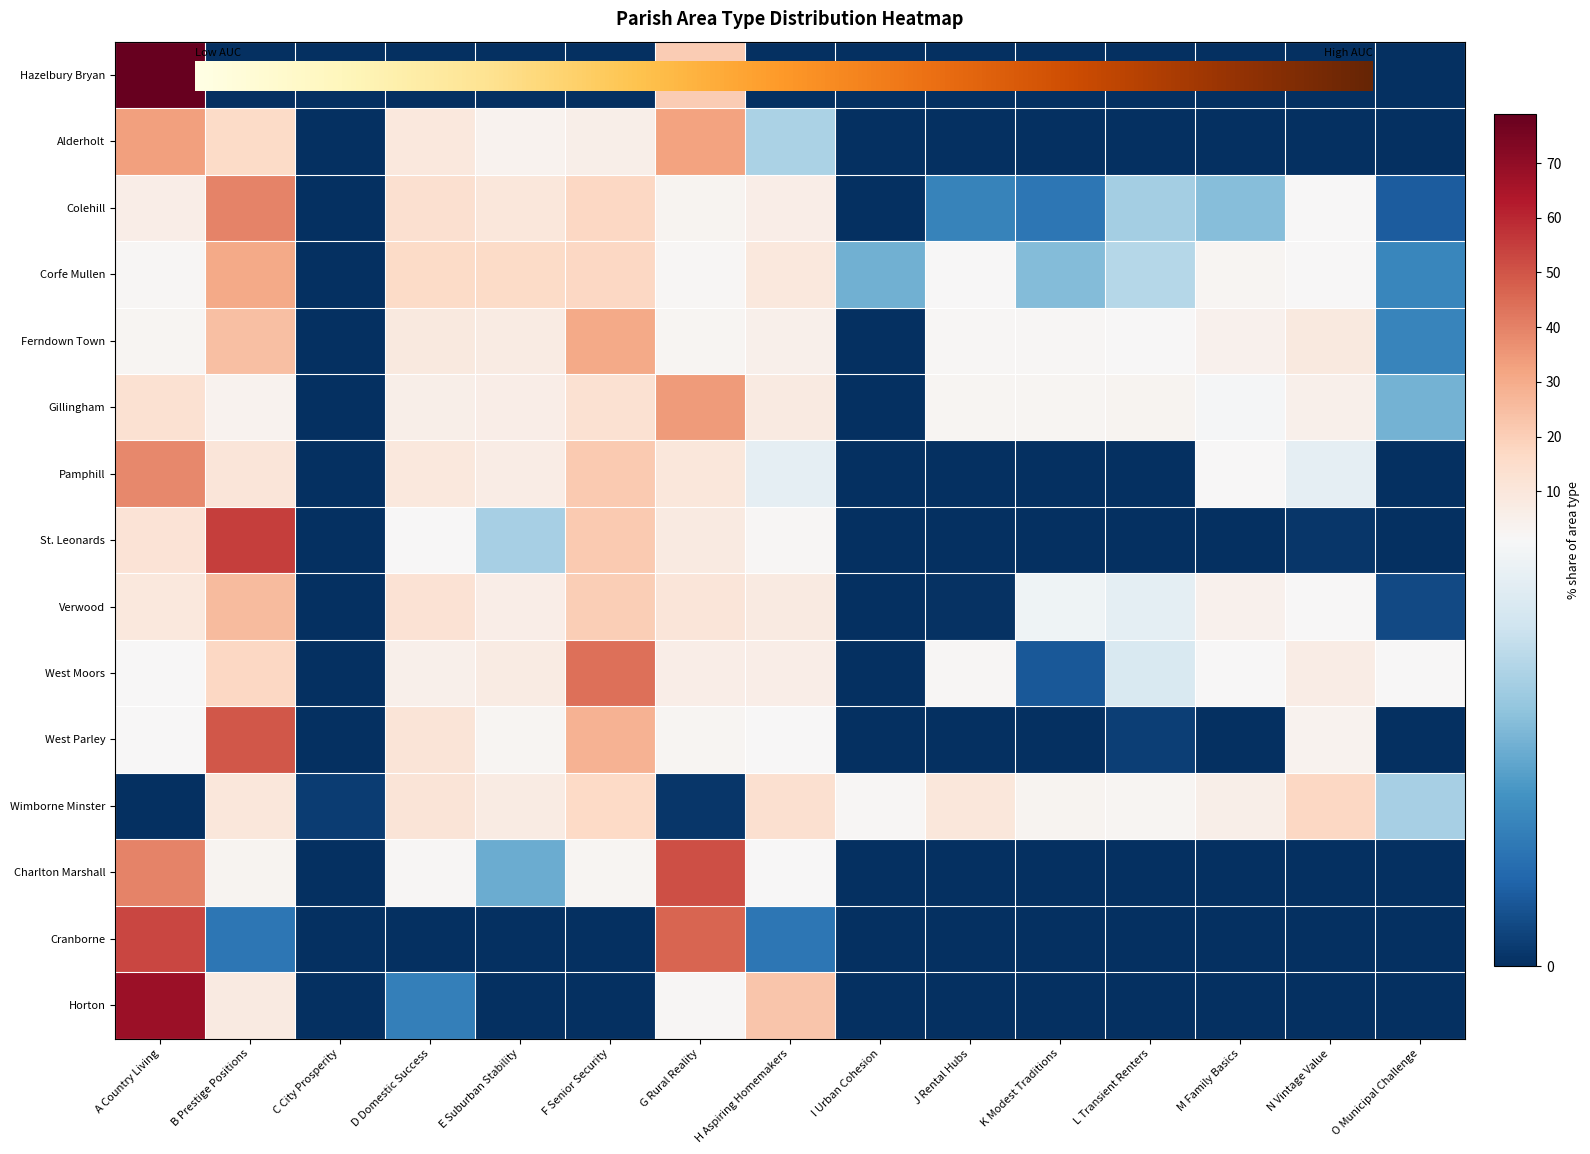

Which label corresponds to the largest value in the chart?

A Country Living